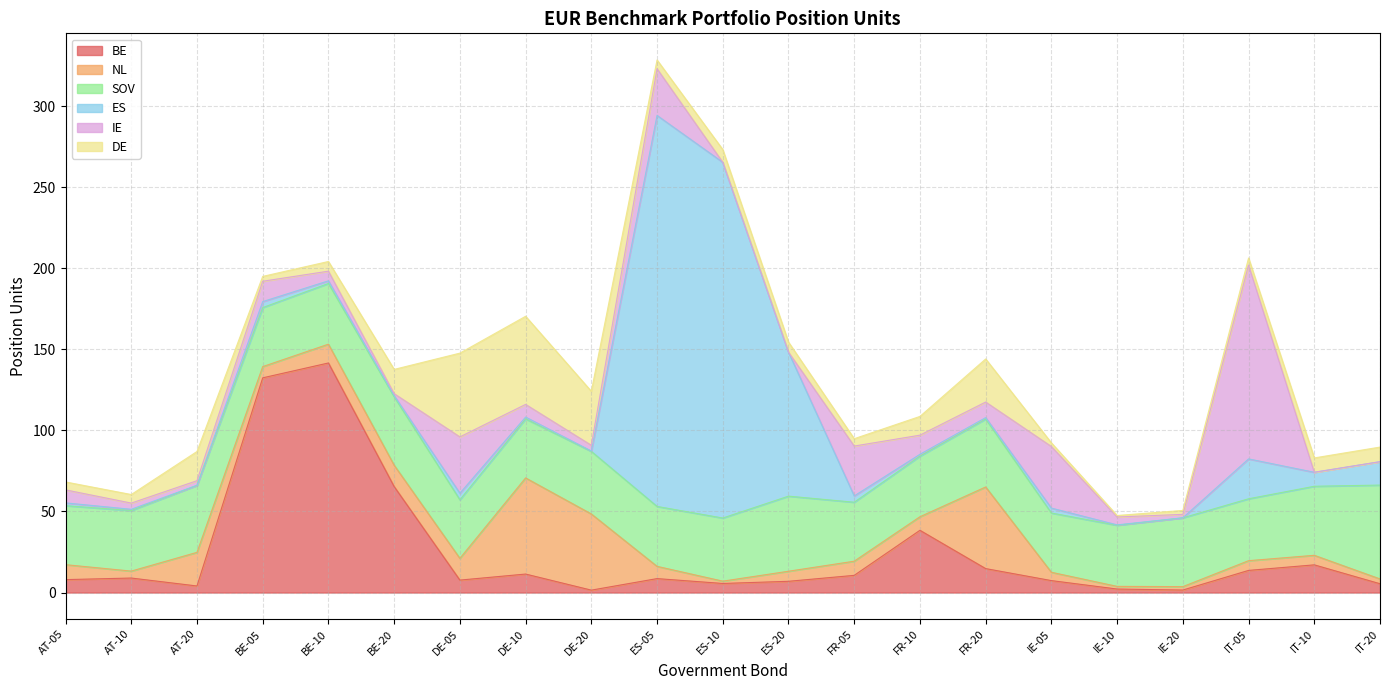

What is the label of the 5th point from the right?

IE-10